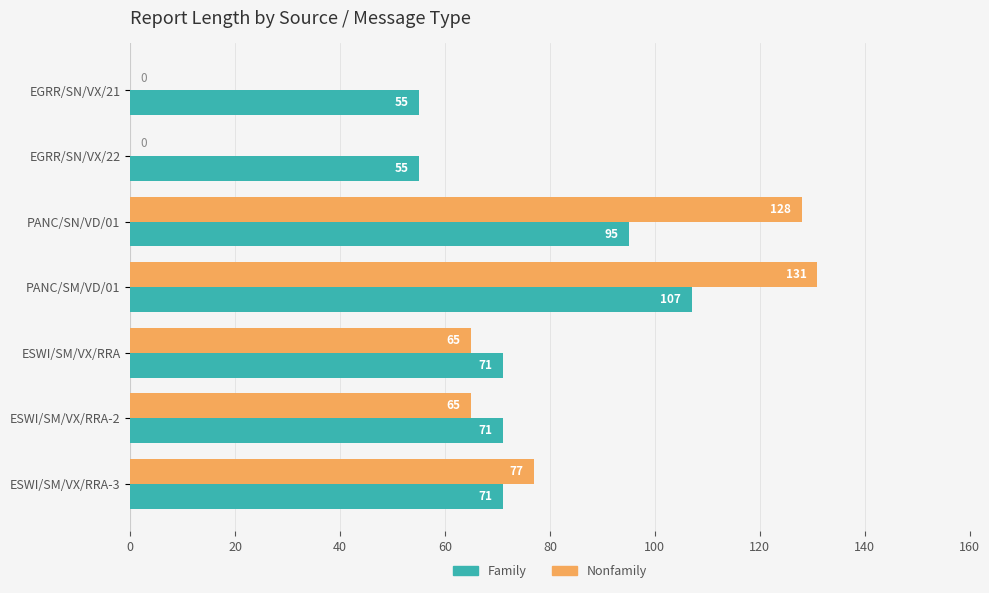

What is the sum of all Family values?

525